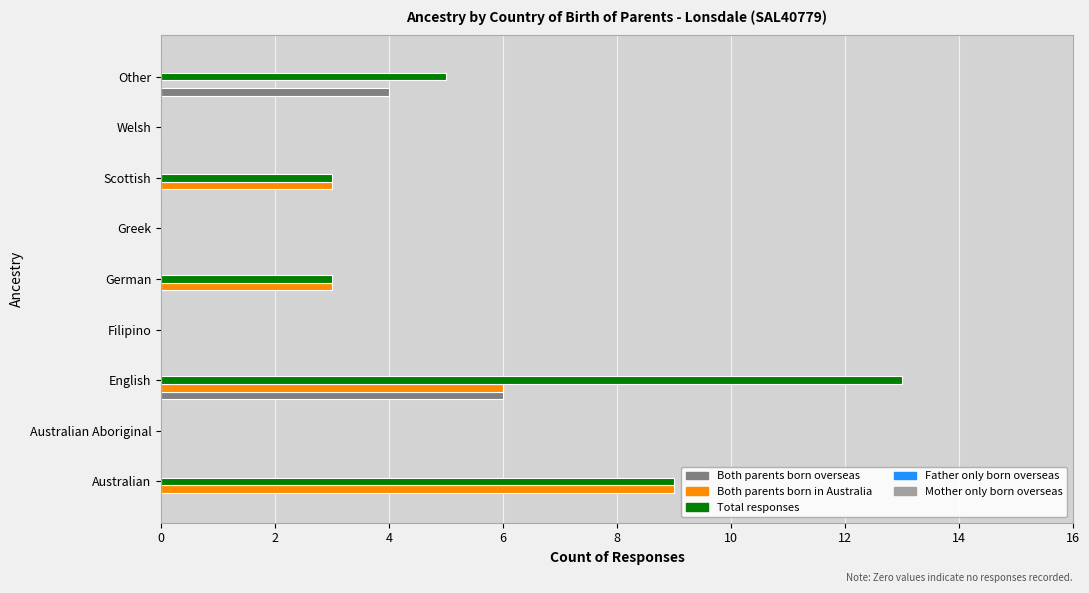

How many Both parents born overseas values are between 0 and 1?

7